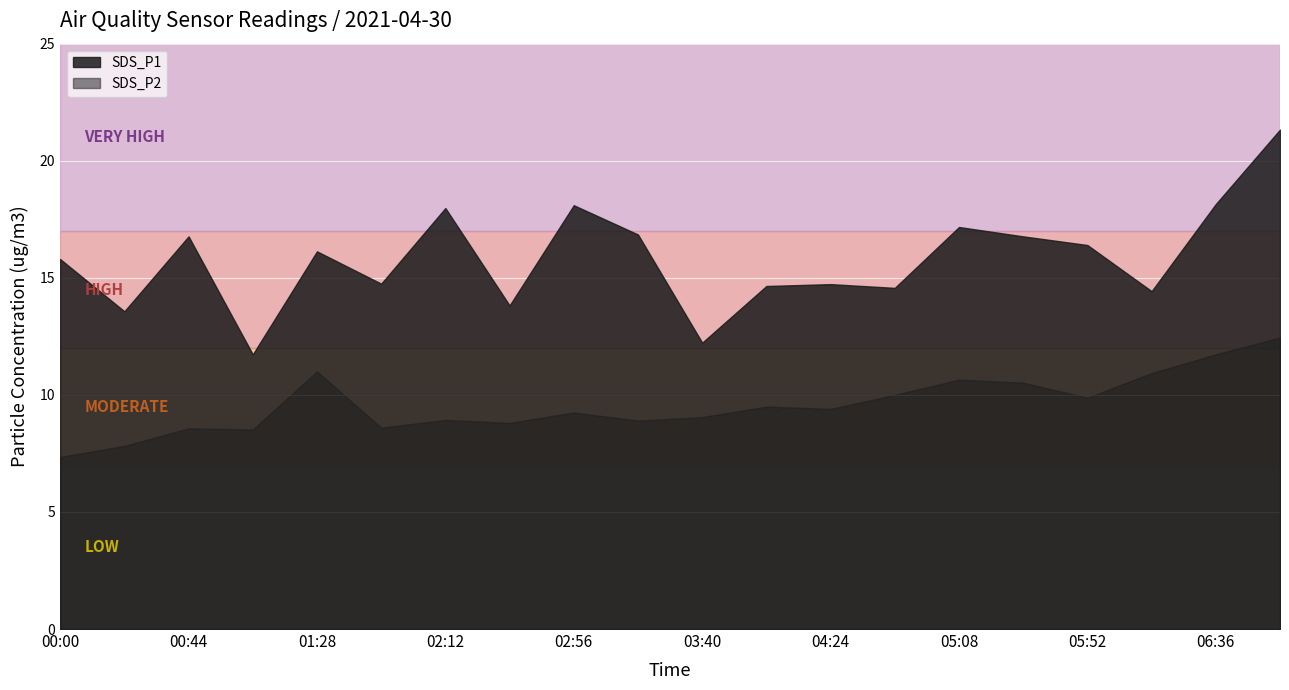

Which category has the lowest value across all series?

00:00